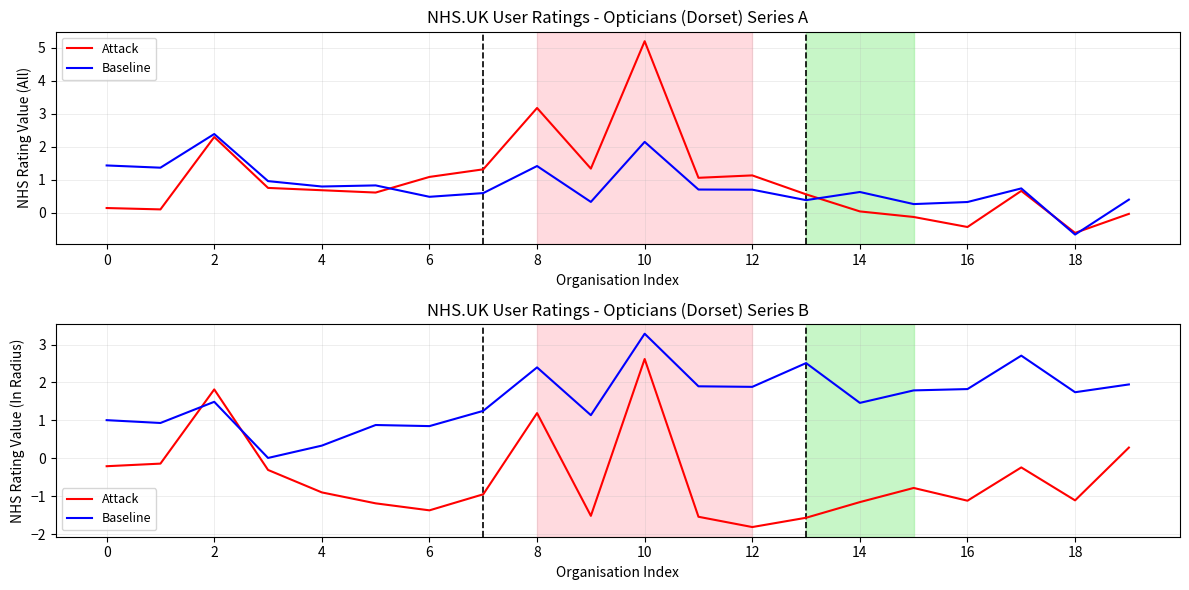

How many data points in Baseline are less than 1?

5